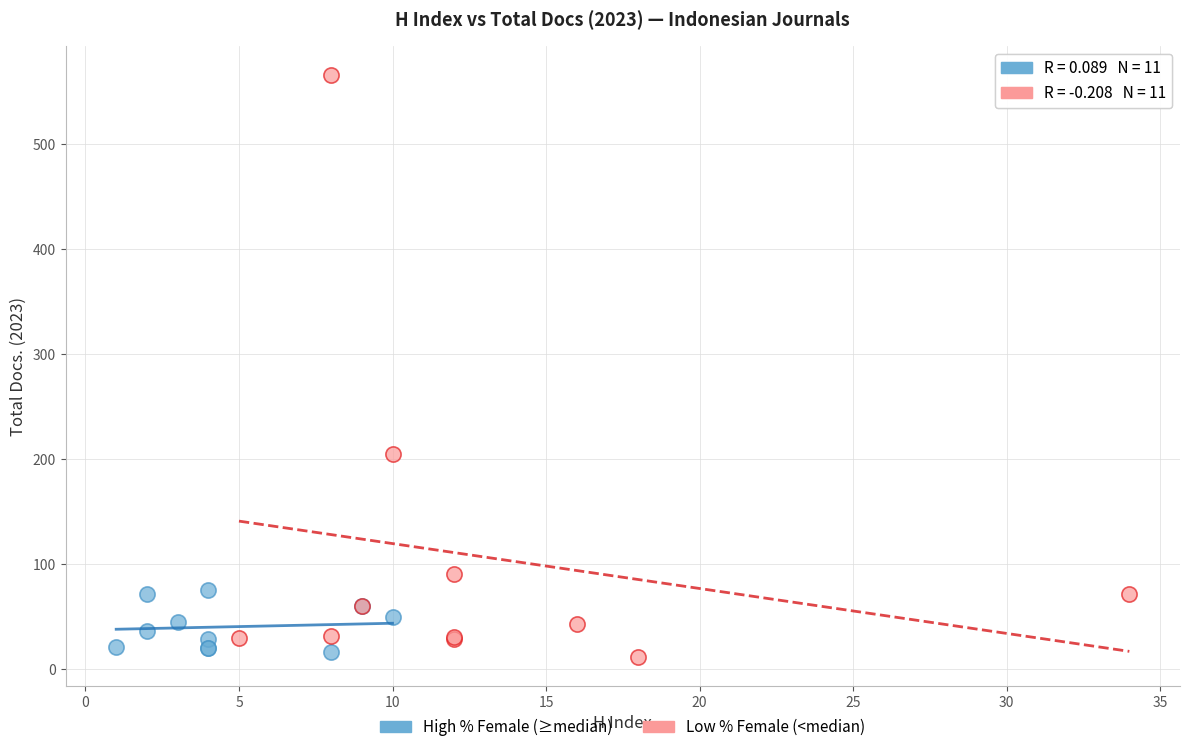

Which series has the widest spread of Y values?

Low % Female (<median)